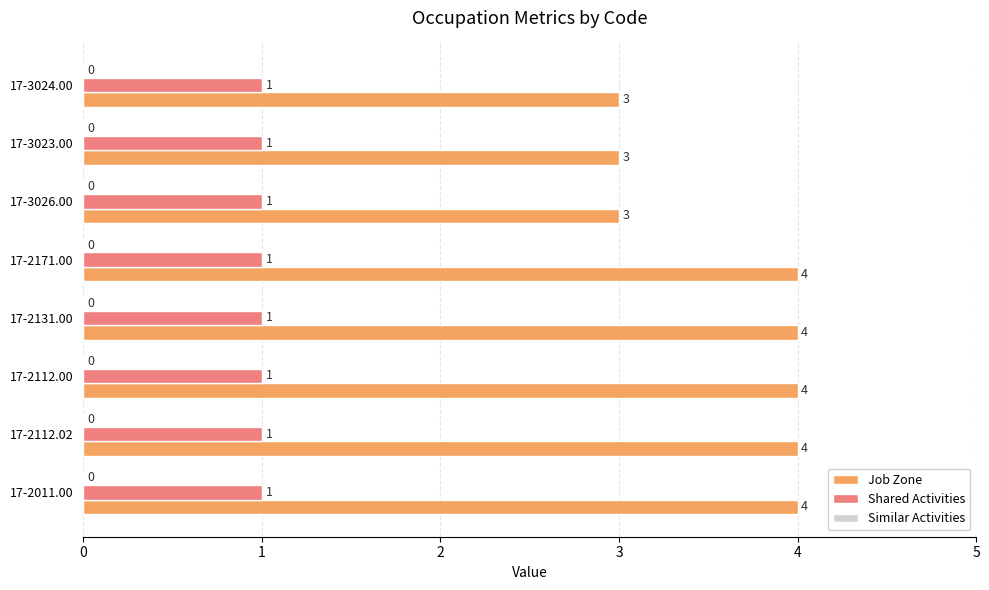

What is the sum of all Shared Activities values?

8